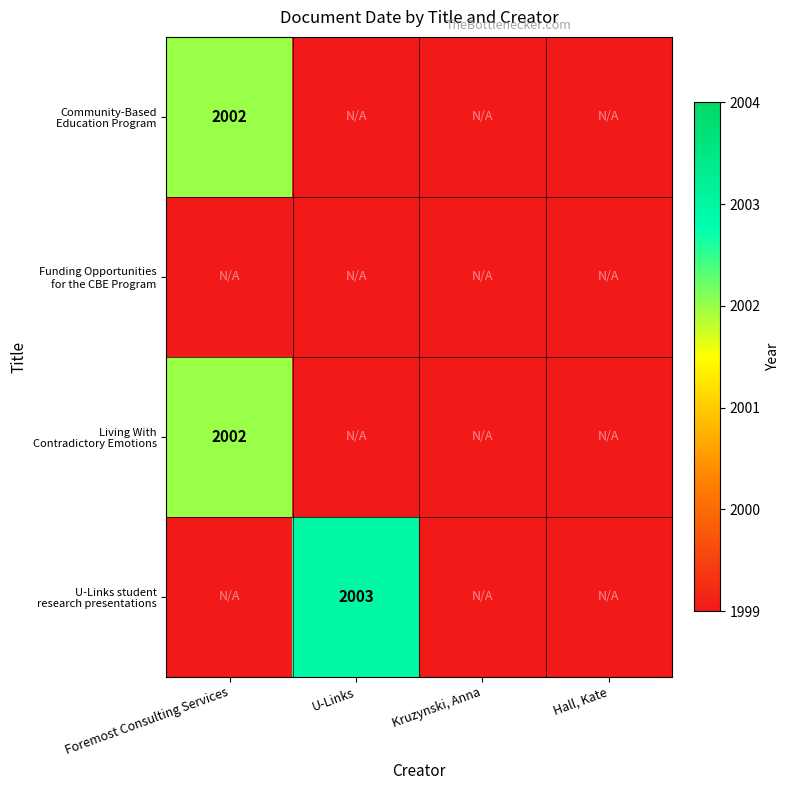

Which series has the largest total across all categories?

U-Links student research presentations